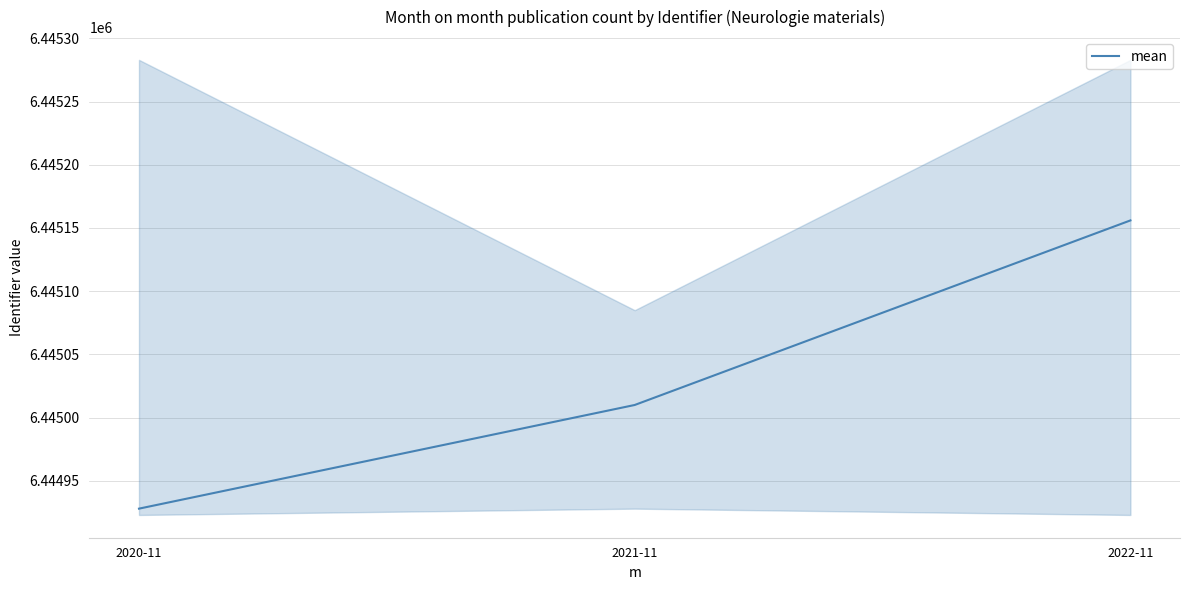

Where is the data nearest to the value 6445042?

2021-11